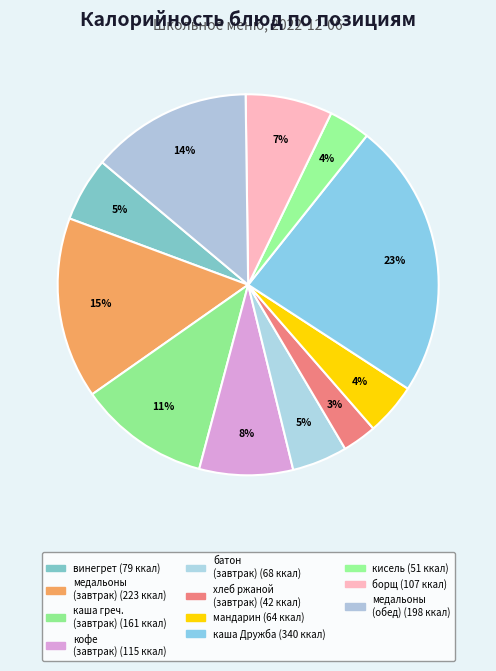

Count the number of slices in the pie.

11